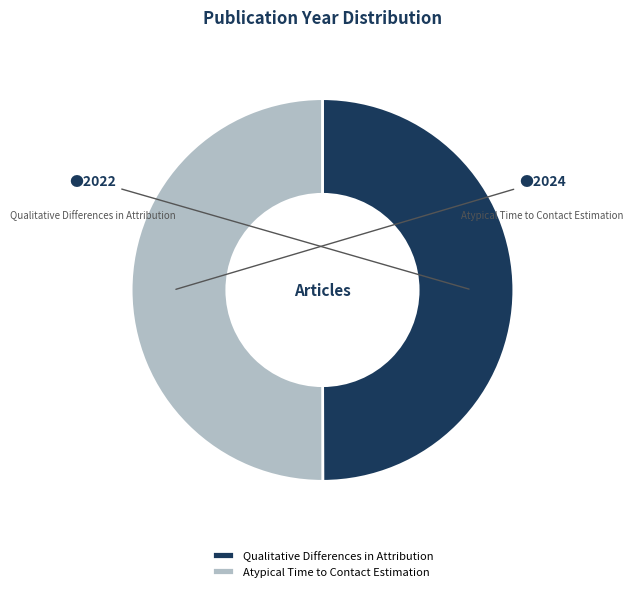

How many segments does this pie chart have?

2